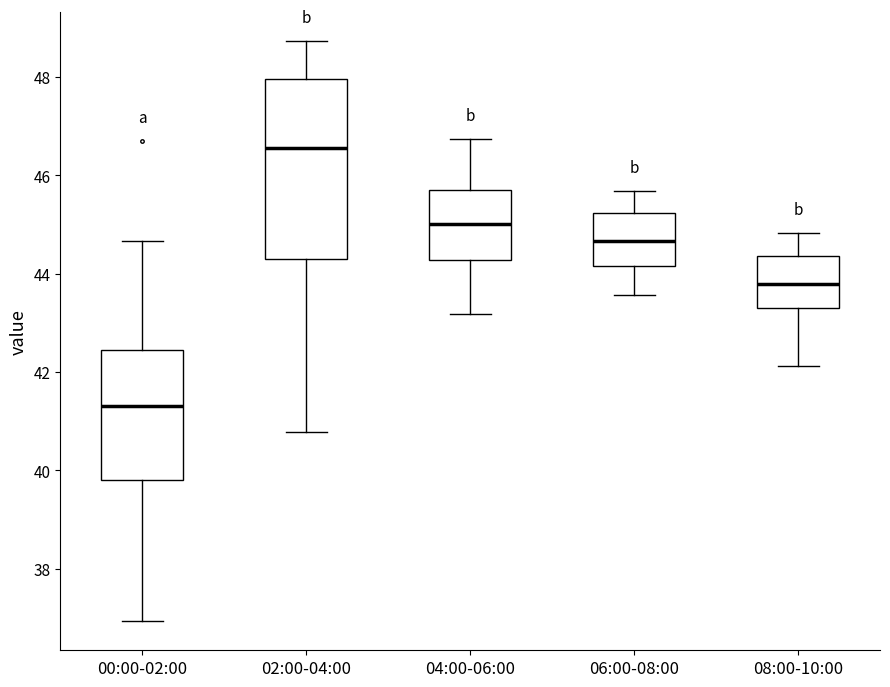

Which box is the tallest, from its lower edge to its upper edge?

02:00-04:00